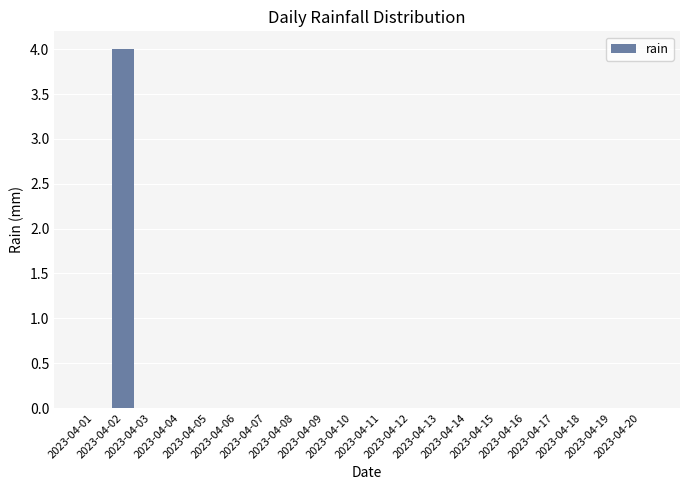

Reading left to right, extract all data points from this chart.

2023-04-01=0	2023-04-02=4	2023-04-03=0	2023-04-04=0	2023-04-05=0	2023-04-06=0	2023-04-07=0	2023-04-08=0	2023-04-09=0	2023-04-10=0	2023-04-11=0	2023-04-12=0	2023-04-13=0	2023-04-14=0	2023-04-15=0	2023-04-16=0	2023-04-17=0	2023-04-18=0	2023-04-19=0	2023-04-20=0